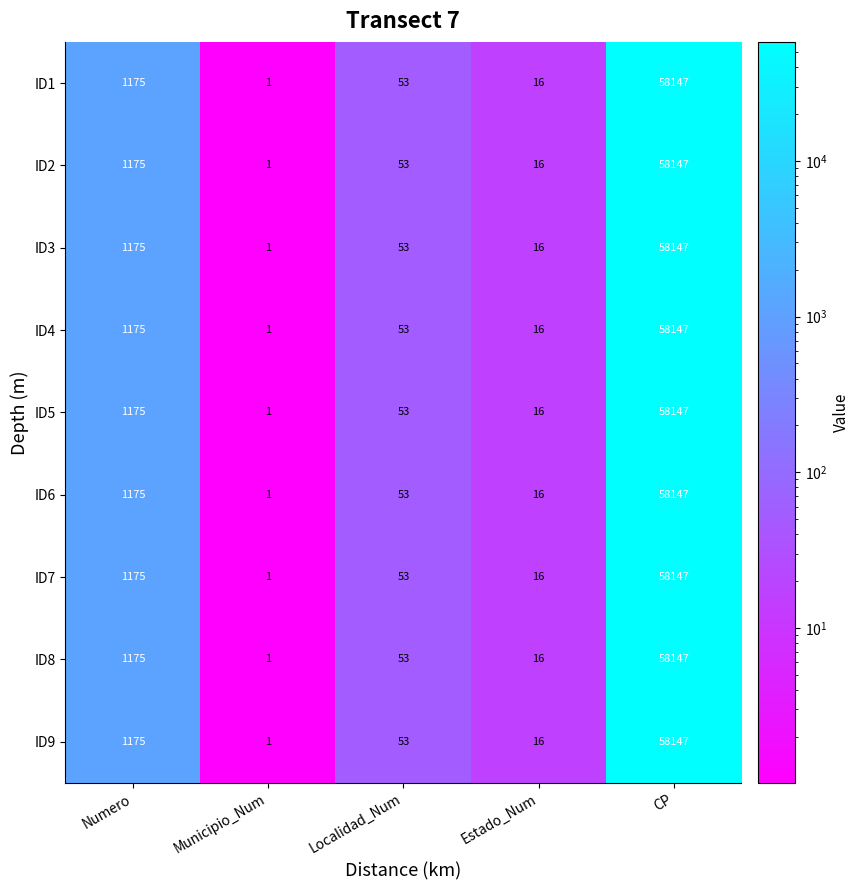

What is the sum of all ID3 values?

59392